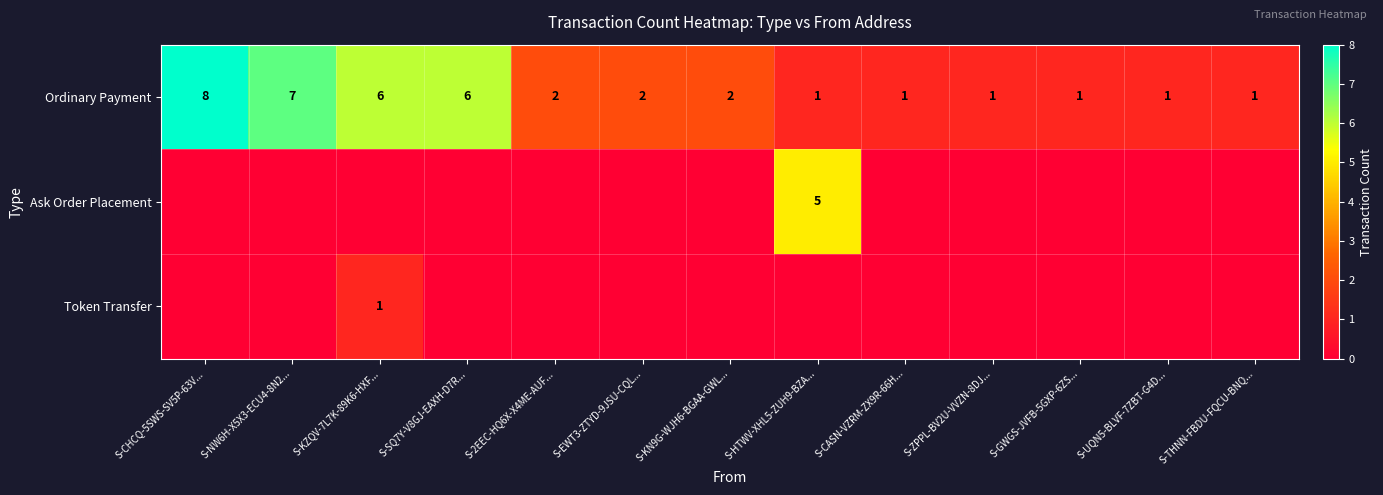

At which category is the sum across all series the highest?

S-CHCQ-5SWS-SV5P-63V...